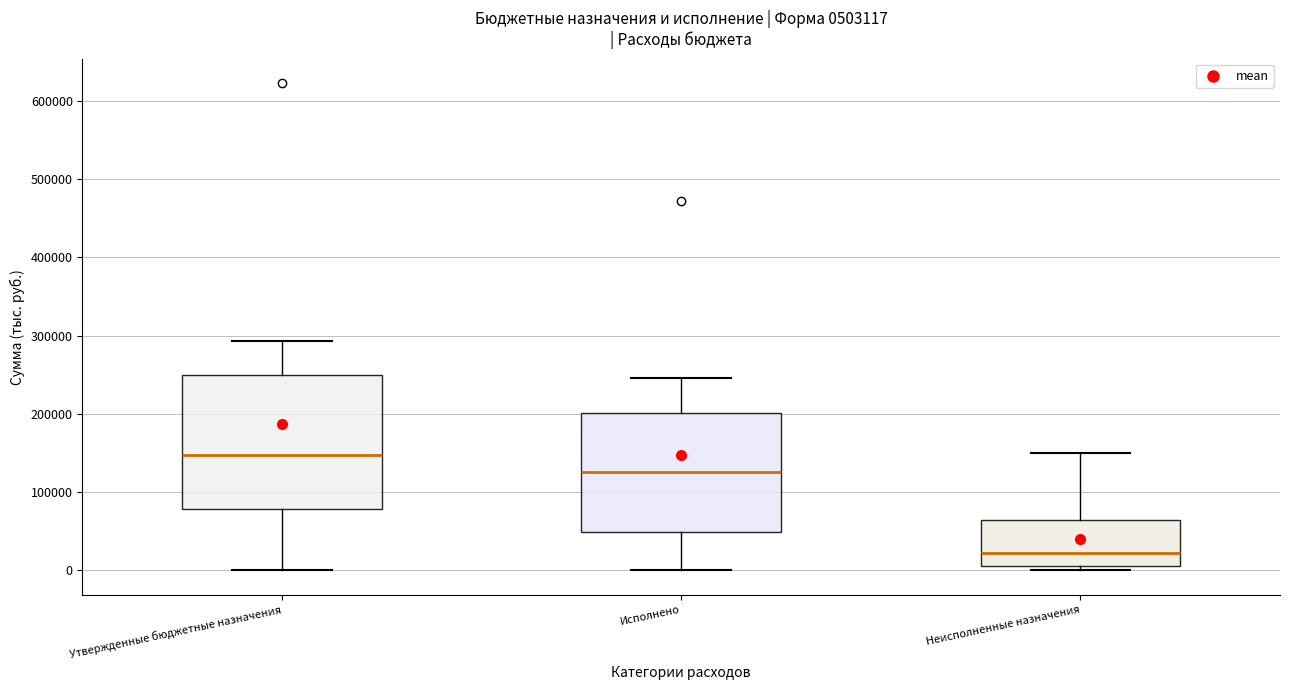

Comparing the boxes themselves (not the whiskers), which one is the tallest?

Утвержденные бюджетные назначения